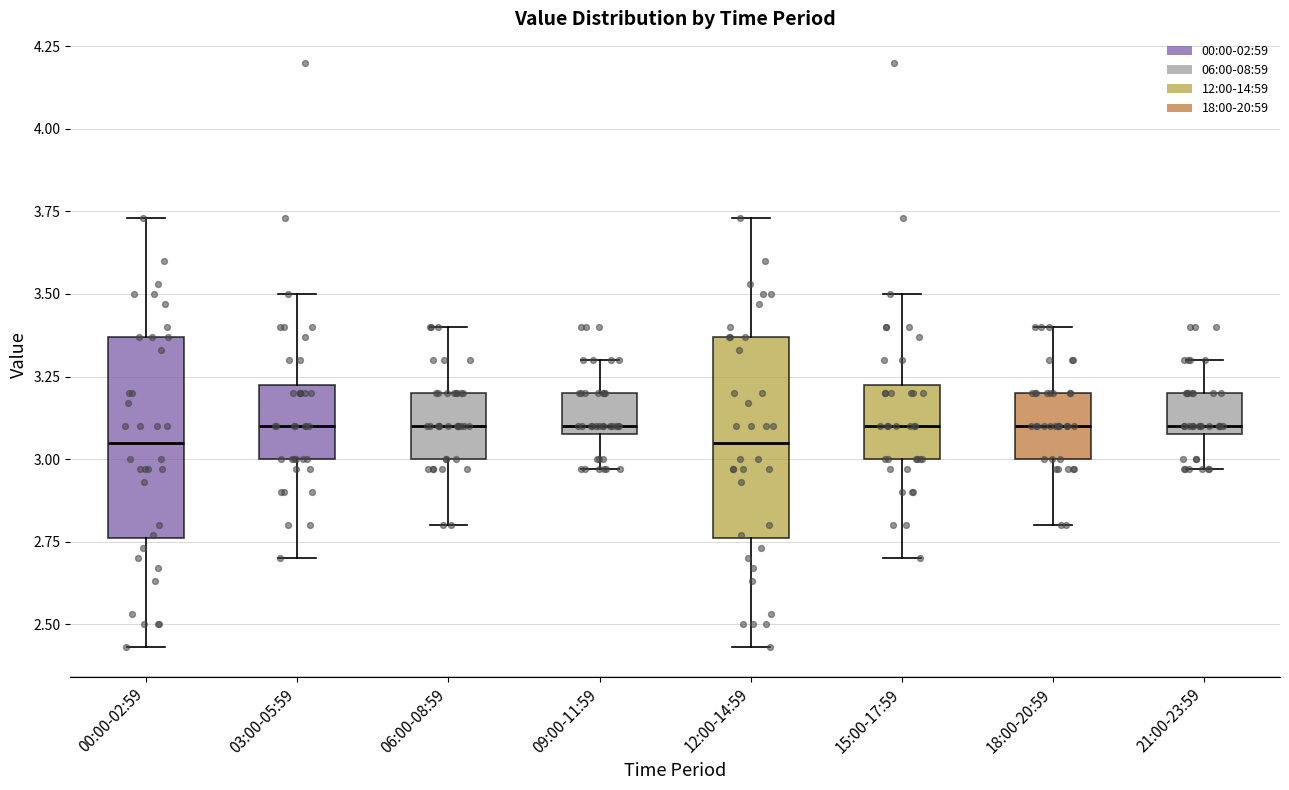

Reading left to right, read every box against the y-axis: the position of its median line, the range the box covers, and the ends of its whiskers. The values are not printed on the chart, so give them approximately, as read against the axis.

00:00-02:59: median 3.05, box 2.75 to 3.35, whiskers 2.45 to 3.75
03:00-05:59: median 3.10, box 3.00 to 3.25, whiskers 2.70 to 3.50
06:00-08:59: median 3.10, box 3.00 to 3.20, whiskers 2.80 to 3.40
09:00-11:59: median 3.10 (just above the box's lower edge), box 3.10 to 3.20, whiskers 2.95 to 3.30
12:00-14:59: median 3.05, box 2.75 to 3.35, whiskers 2.45 to 3.75
15:00-17:59: median 3.10, box 3.00 to 3.25, whiskers 2.70 to 3.50
18:00-20:59: median 3.10, box 3.00 to 3.20, whiskers 2.80 to 3.40
21:00-23:59: median 3.10 (just above the box's lower edge), box 3.10 to 3.20, whiskers 2.95 to 3.30